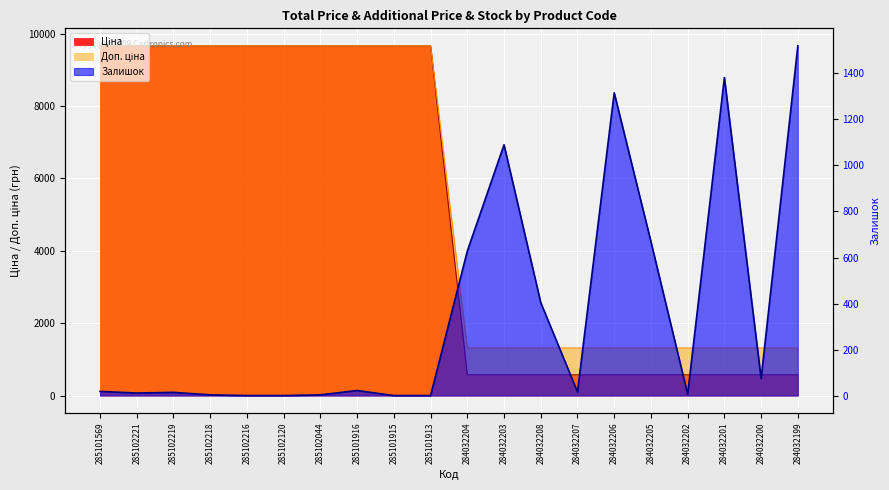

True or false: Ціна and Доп. ціна cross at least once.

False